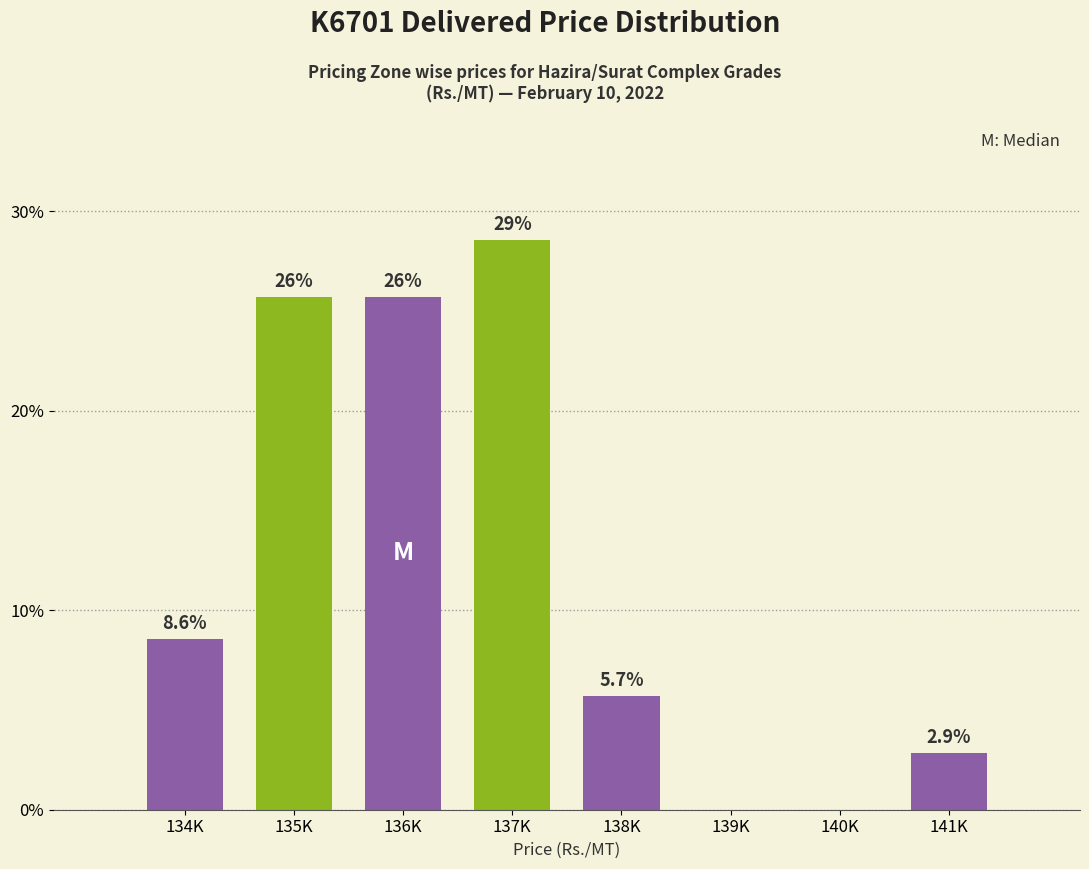

Reading right to left, transcribe all the data shown in this chart.

141K=2.9	140K=0.0	139K=0.0	138K=5.7	137K=28.6	136K=25.7	135K=25.7	134K=8.6